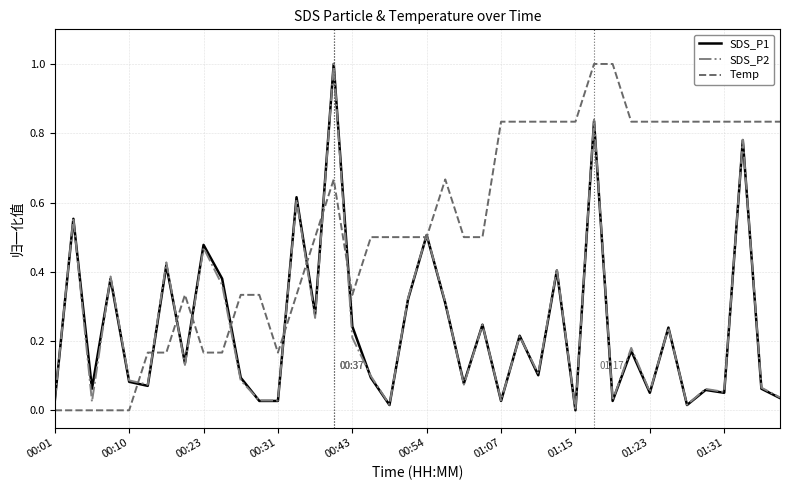

Which series has the largest total across all categories?

Temp